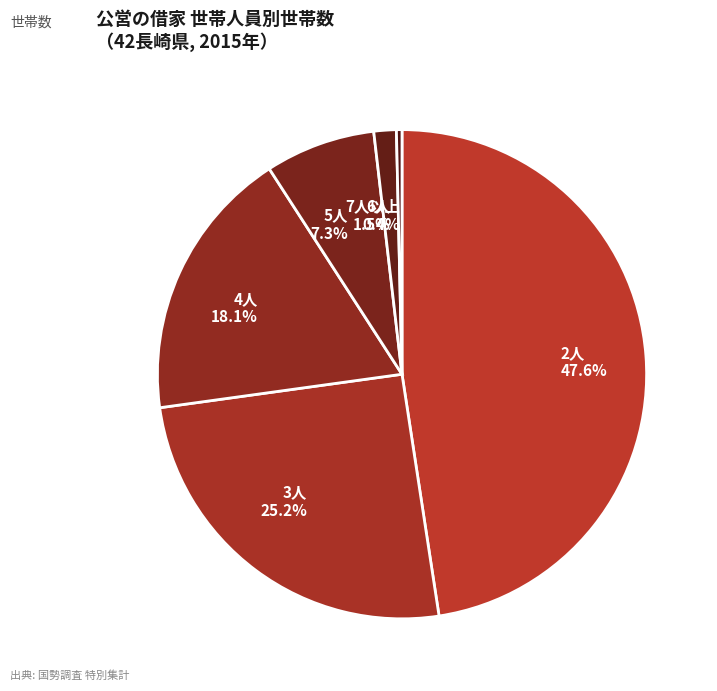

To the nearest percent, what is the difference between the largest and smallest slice percentages?

47%